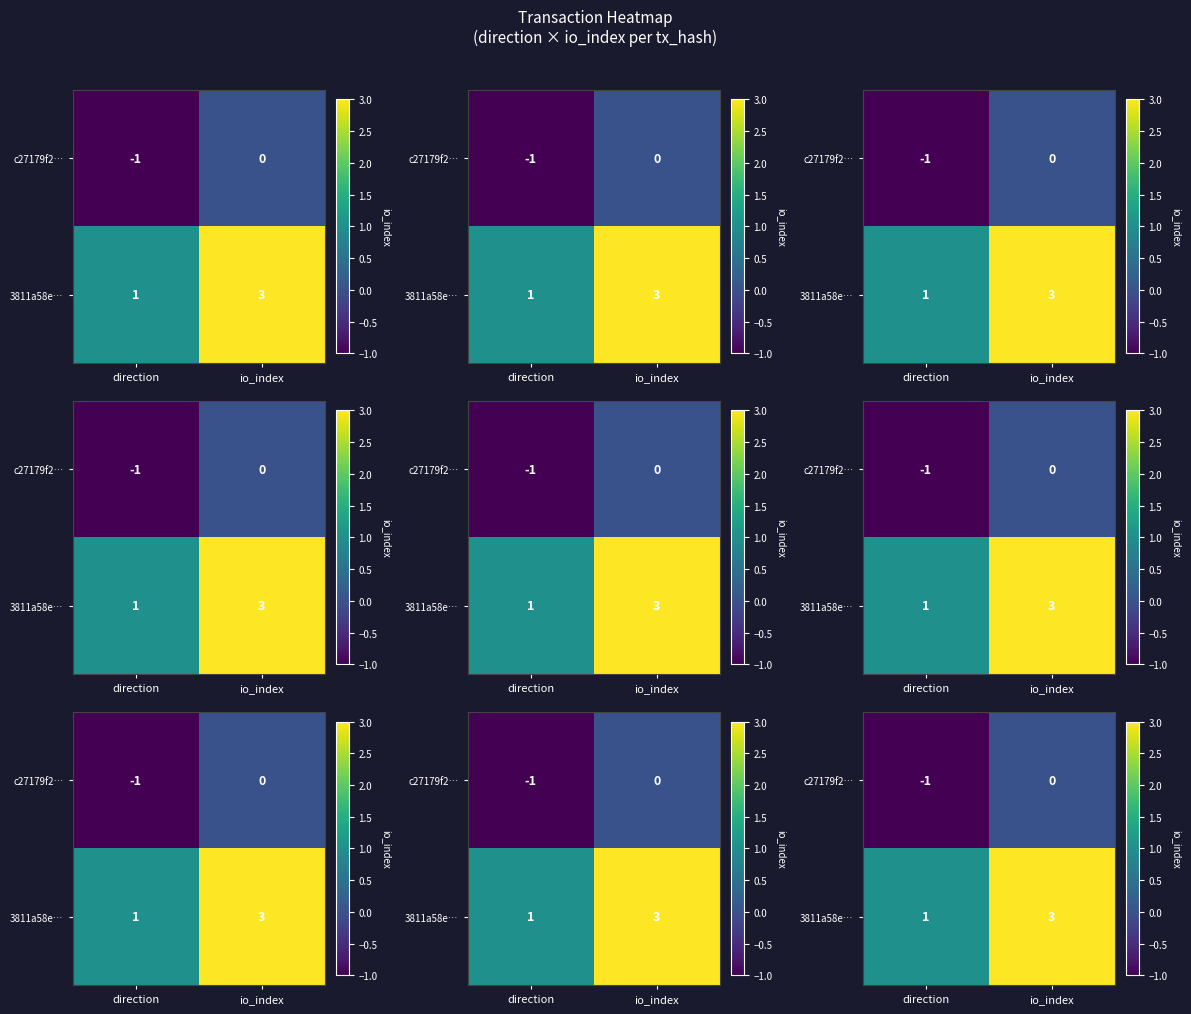

How many distinct data groups are displayed?

2